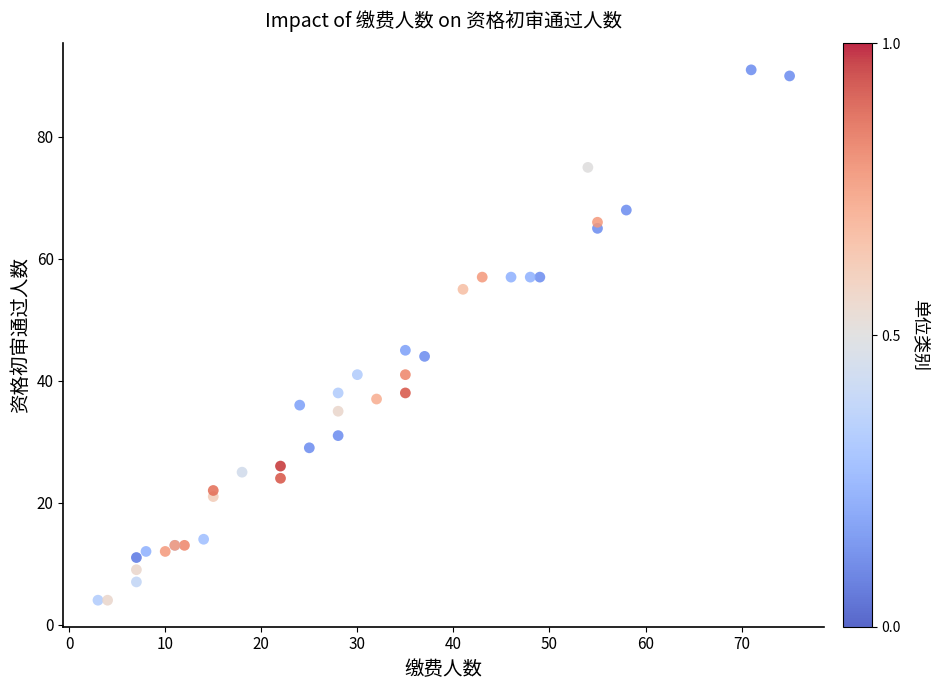

What Y value in the scatter plot is closest to 47?

45